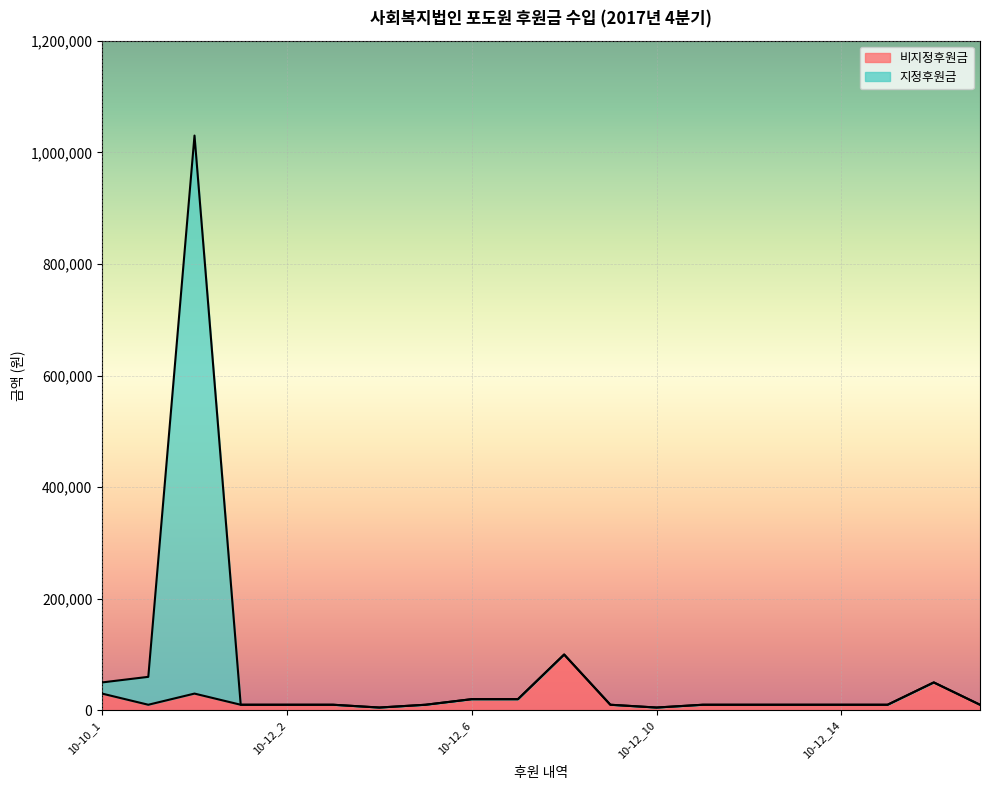

Does the chart display data point markers on the line(s)?

No